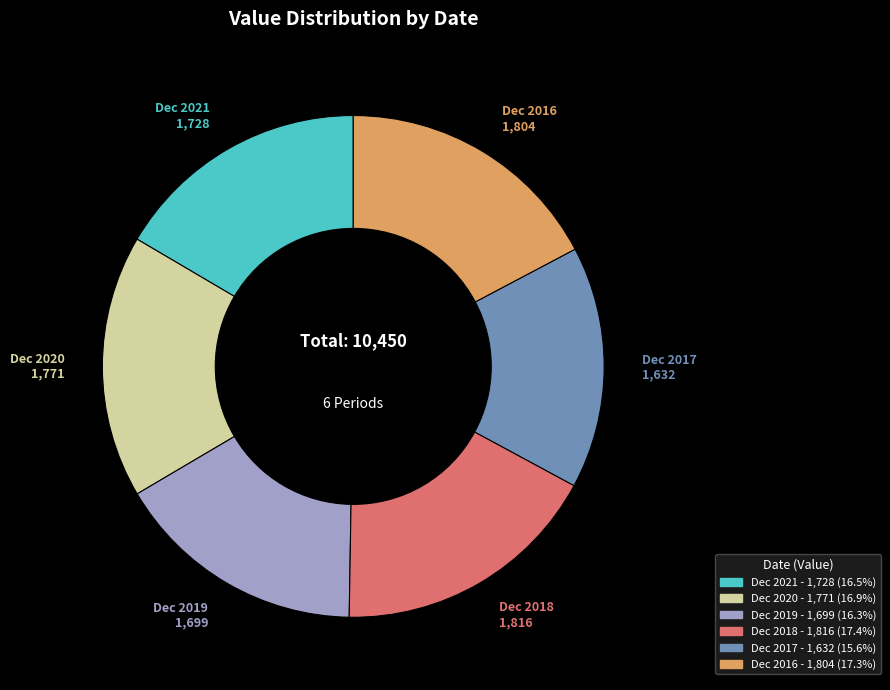

Is there any slice that represents more than half of the pie?

No